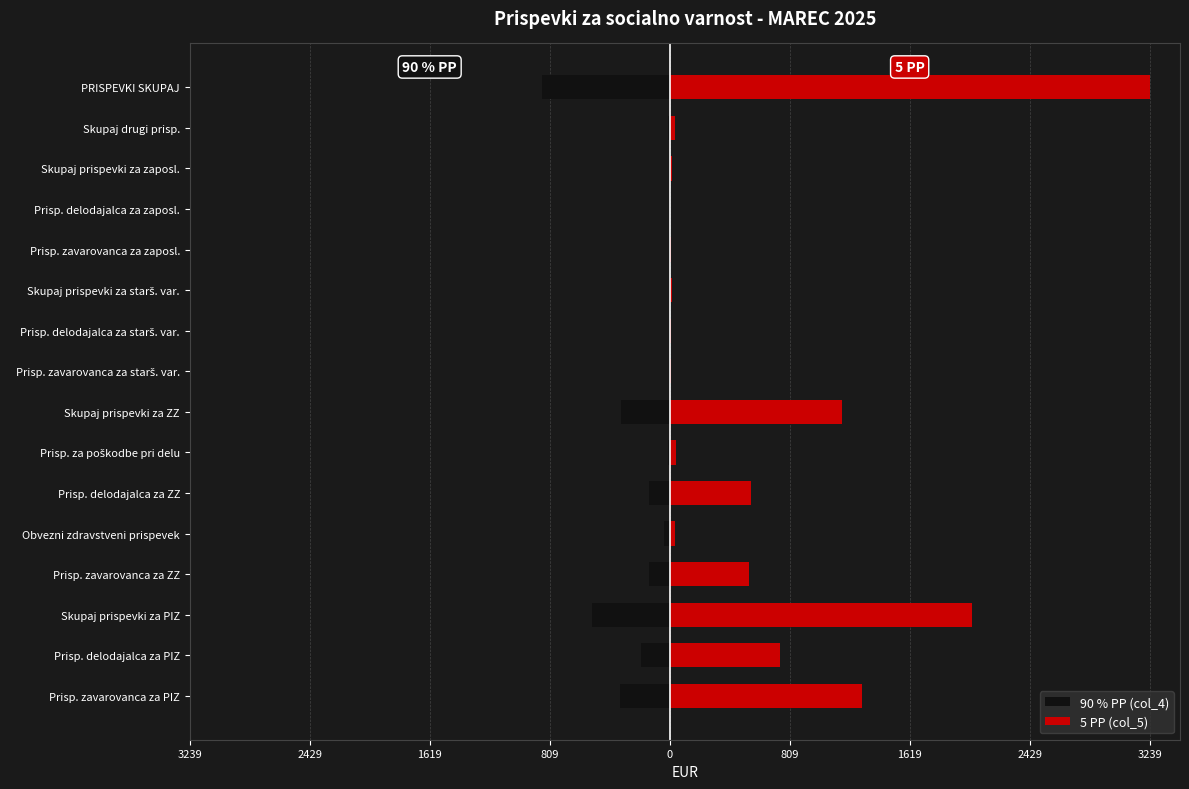

How many values in the 5 PP (col_5) series are below 44?

8